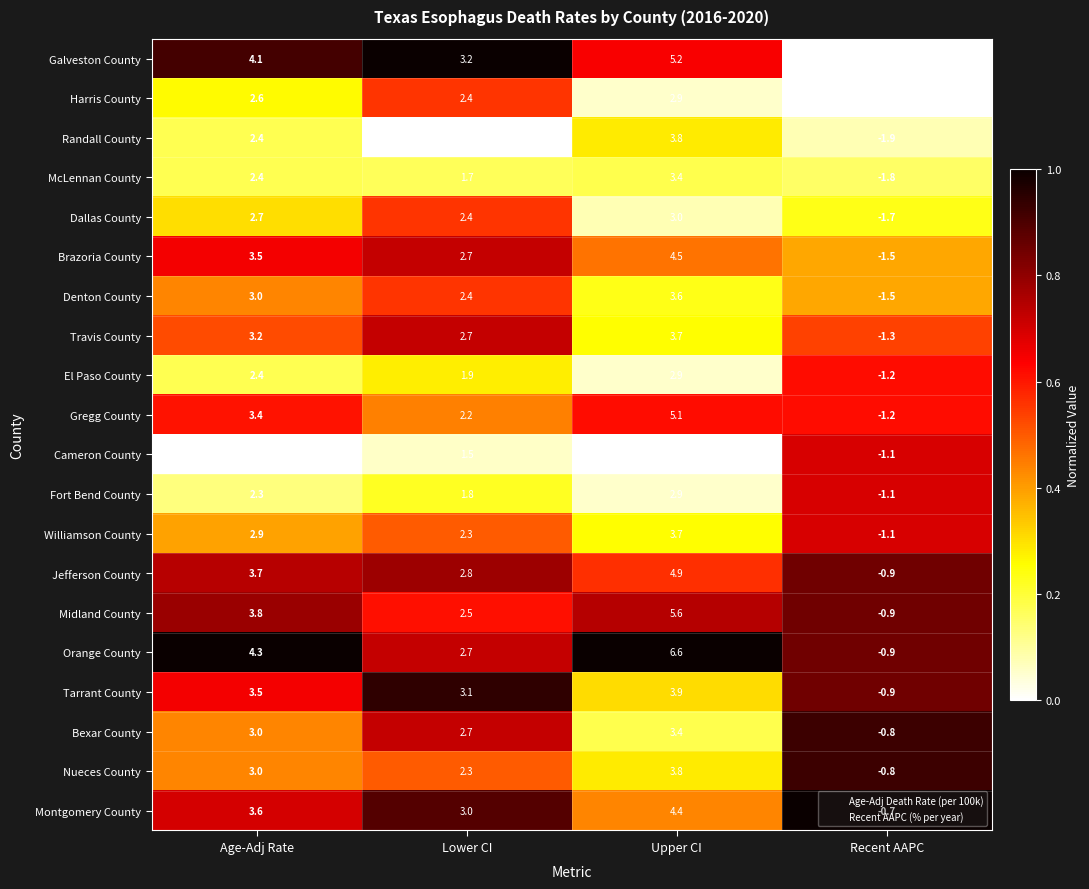

Which category has the lowest value across all series?

Recent AAPC